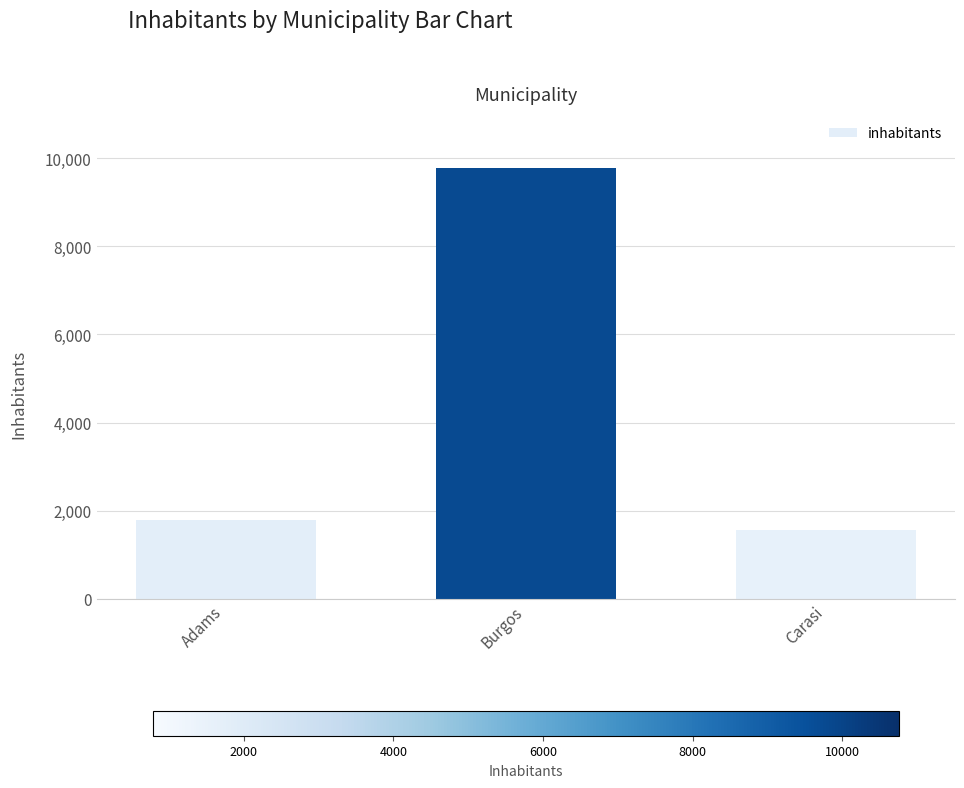

Which category has the lowest value across all series?

Carasi